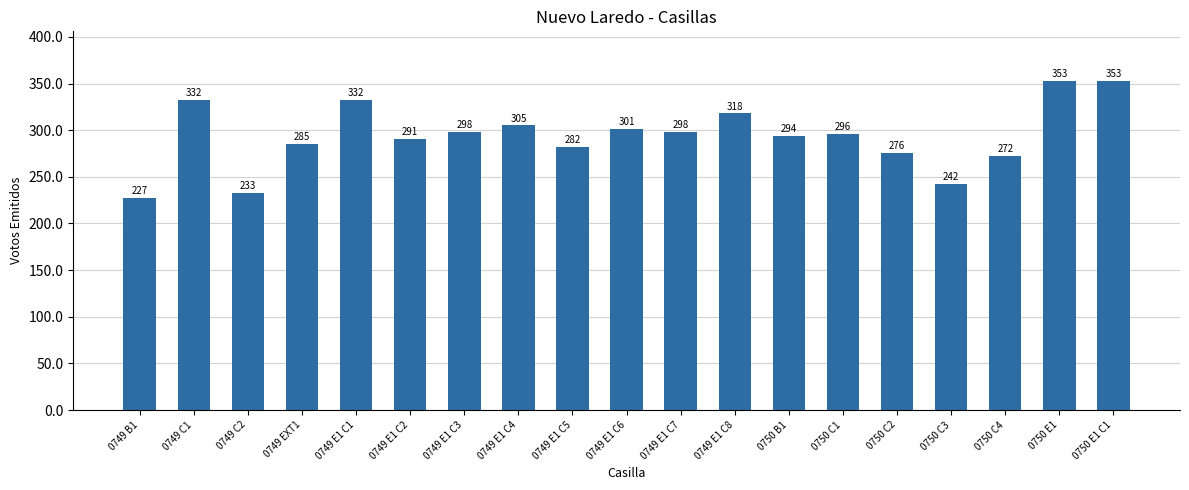

Which category has the lowest value across all series?

0749 B1